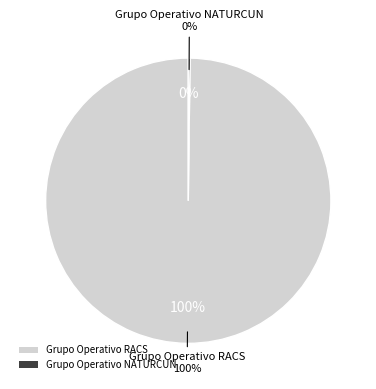

How many segments does this pie chart have?

2